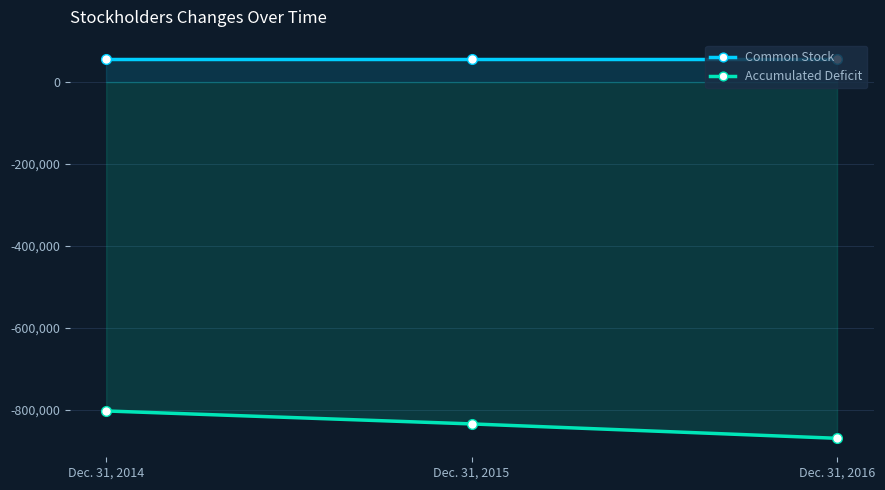

The Accumulated Deficit series shows -803565 at Dec. 31, 2014. True or false?

True